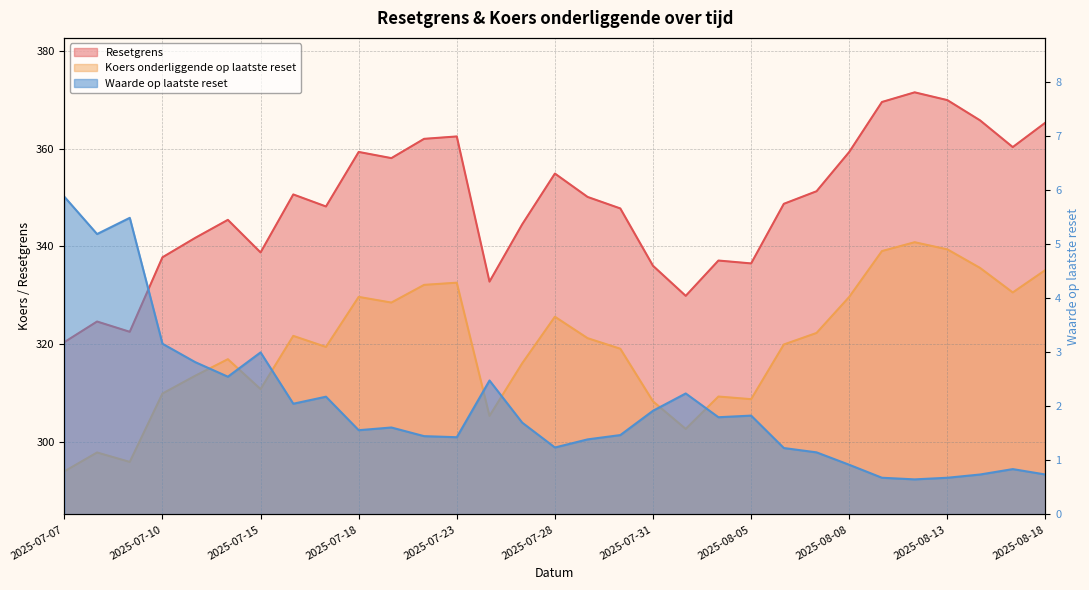

Between 2025-07-11 and 2025-08-14, which series saw the biggest shift?

Resetgrens